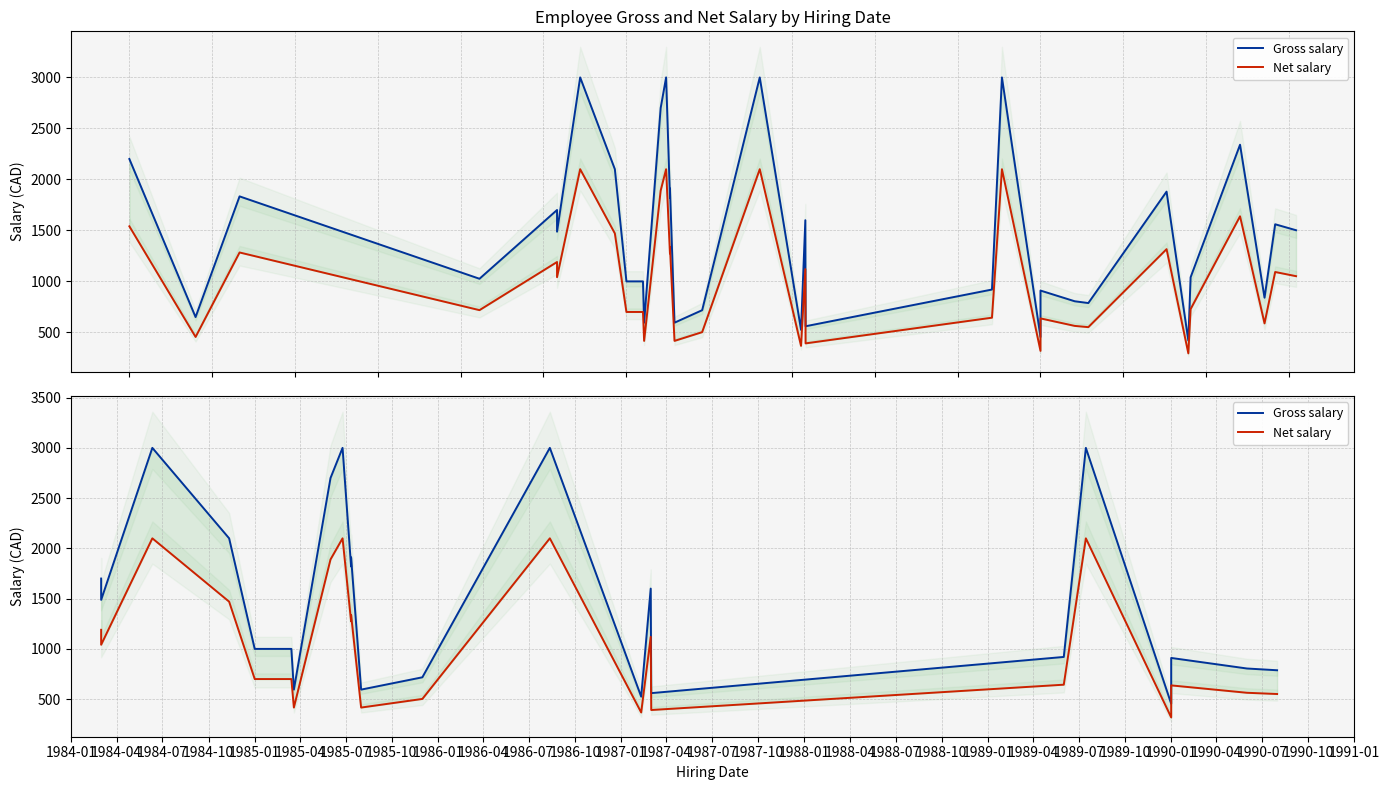

At which label does Net salary first exceed 700?

1984-01